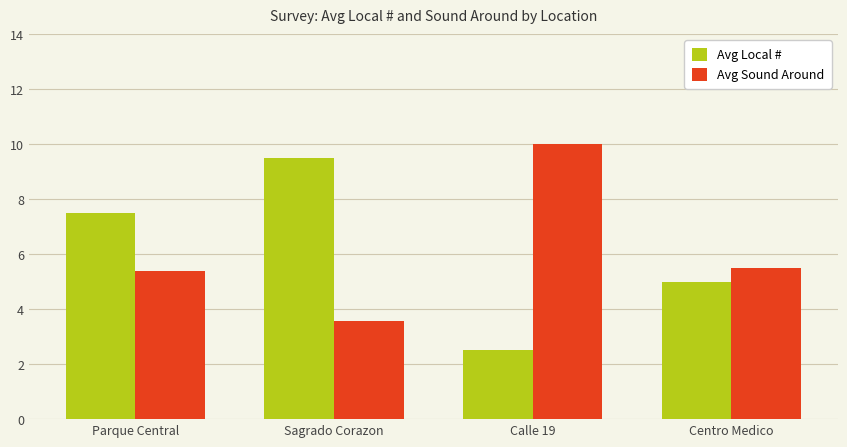

What position from the right is Calle 19?

2